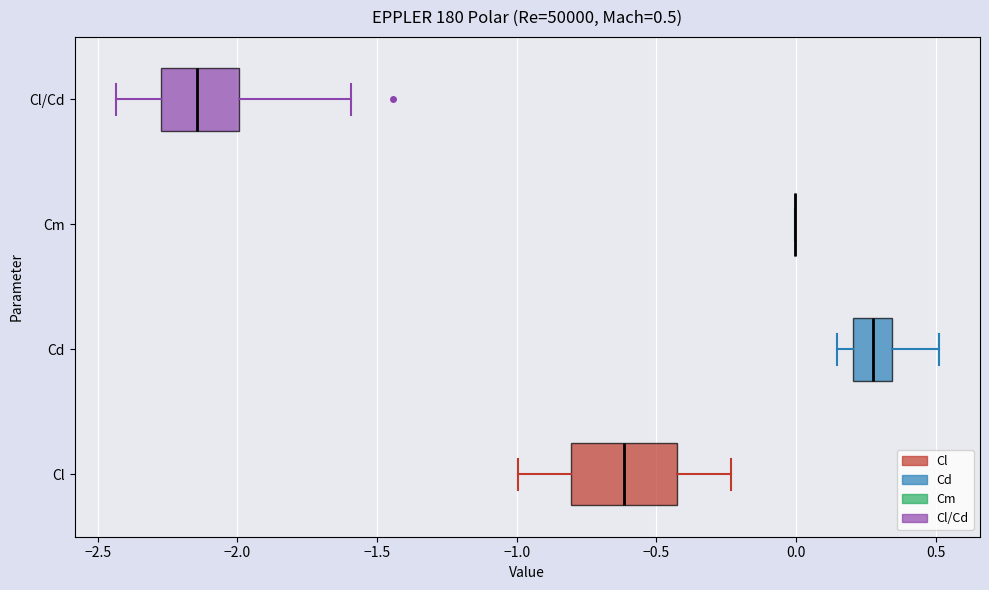

Comparing the boxes themselves (not the whiskers), which one is the widest?

Cl